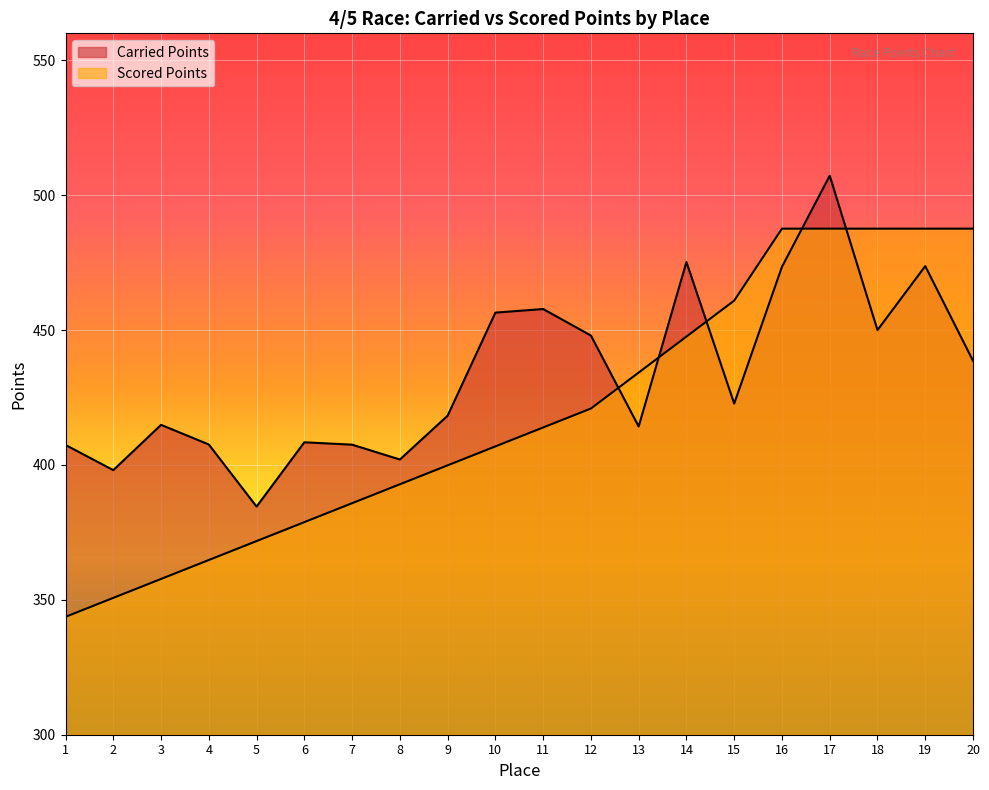

True or false: Scored Points has a value of 399.9 at 9.

True